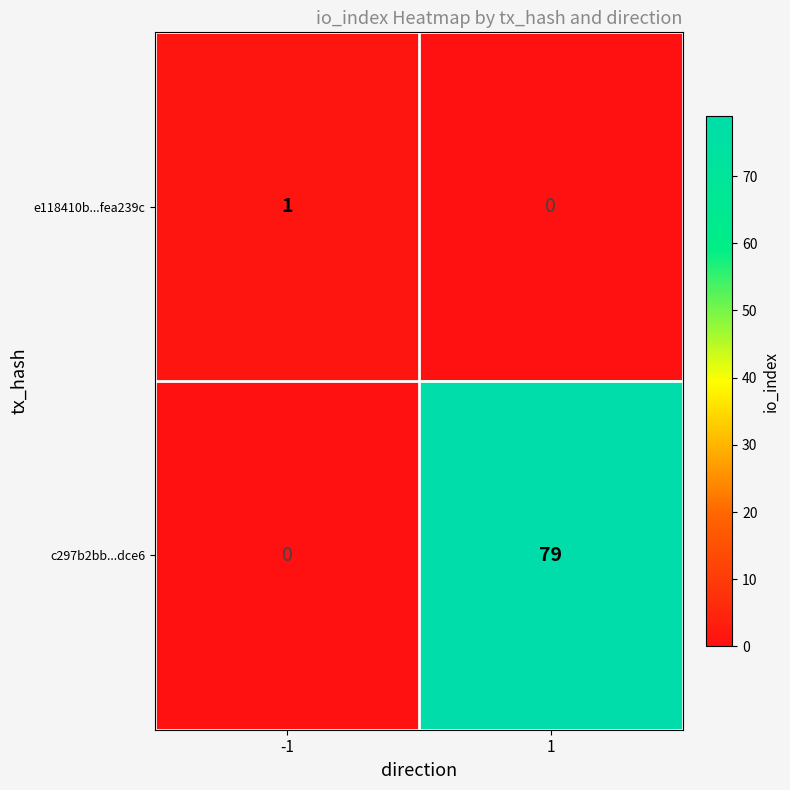

What is the total value across all series at 1?

79